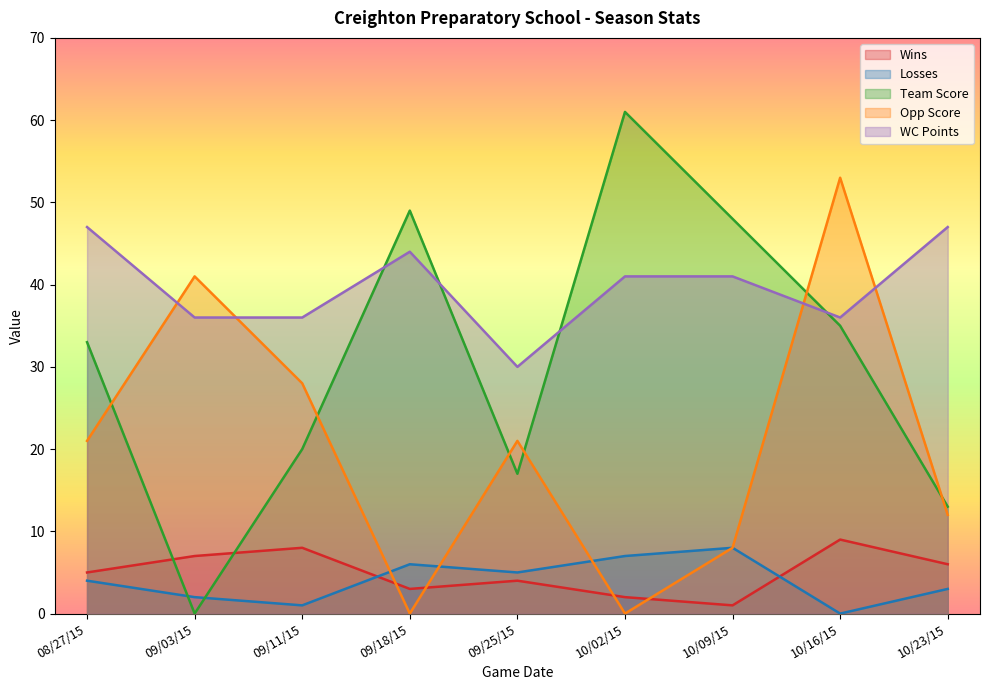

The Opp Score series shows 36 at 08/27/15. True or false?

False